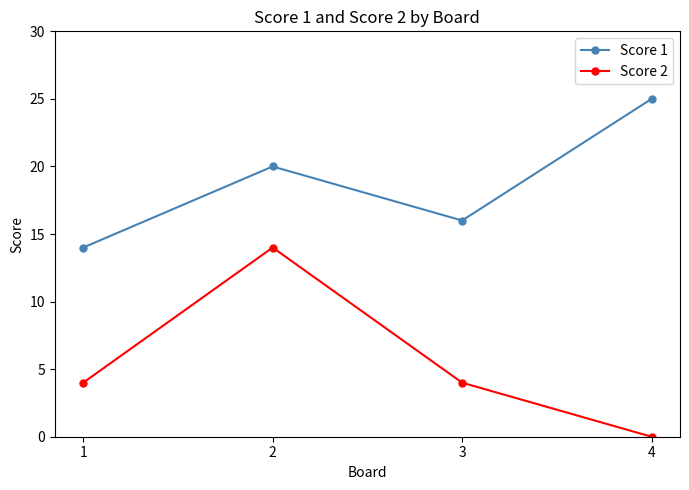

What is the difference between the Score 1 values at 3 and 1?

2